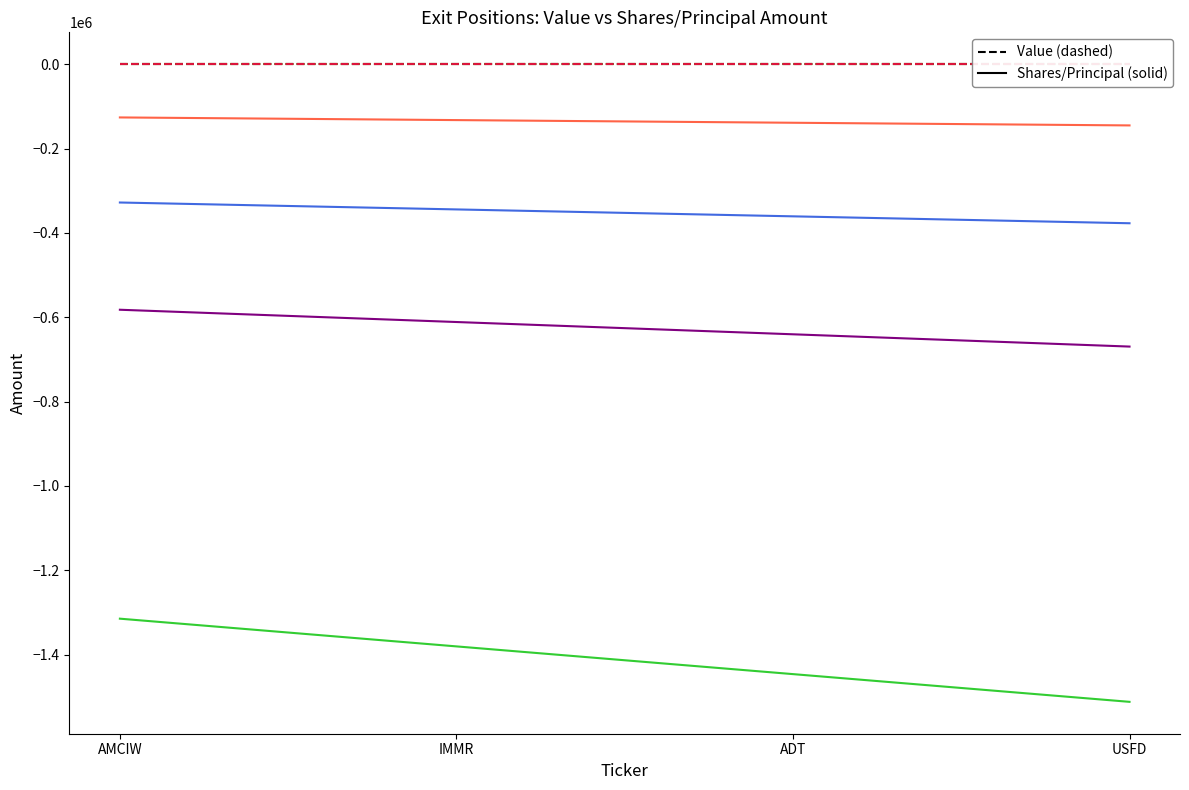

True or false: Shares or principal amount and Value intersect in this chart.

False